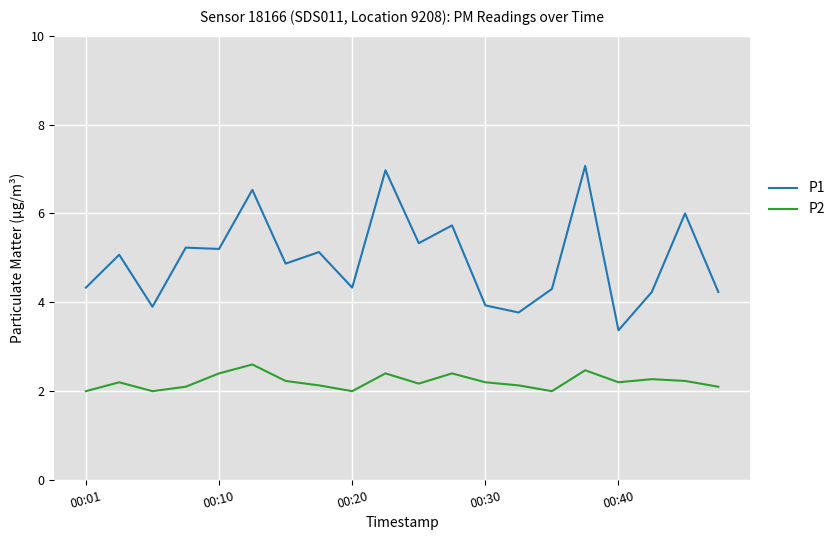

What is the highest value of the P2 series?

2.6